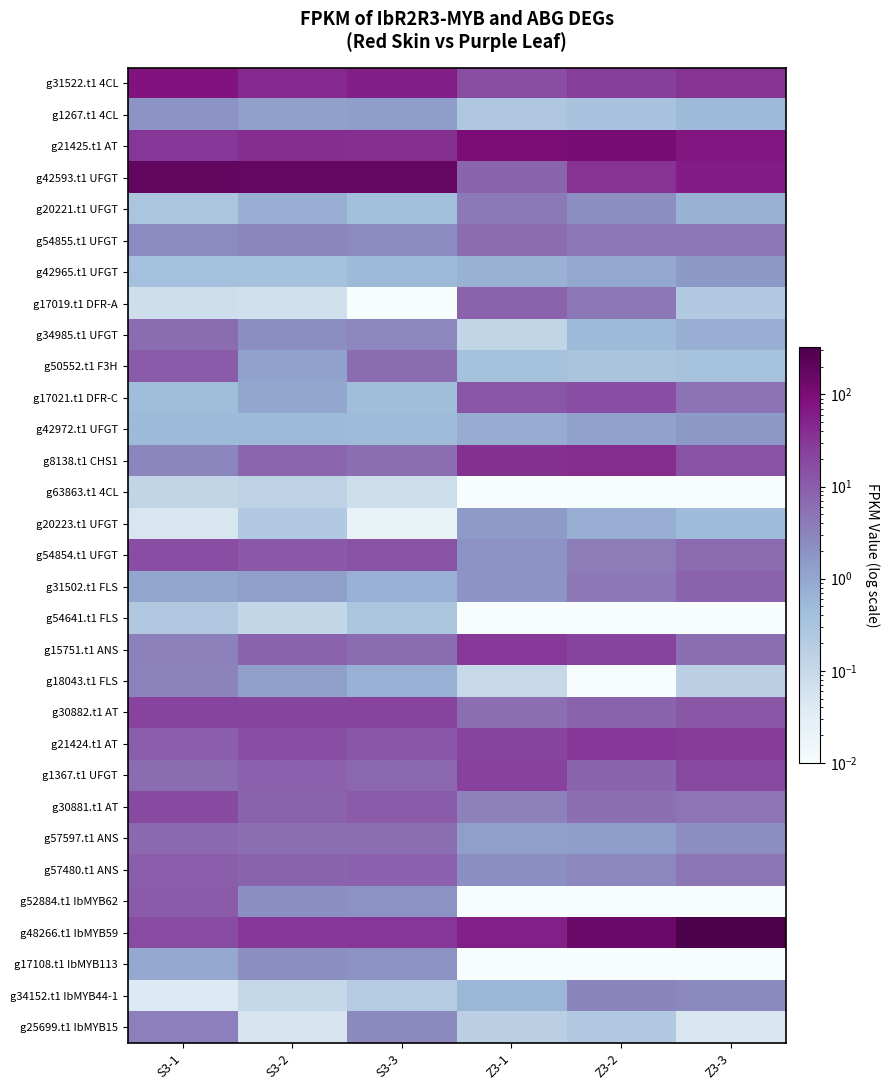

How many data points does each series have?

6